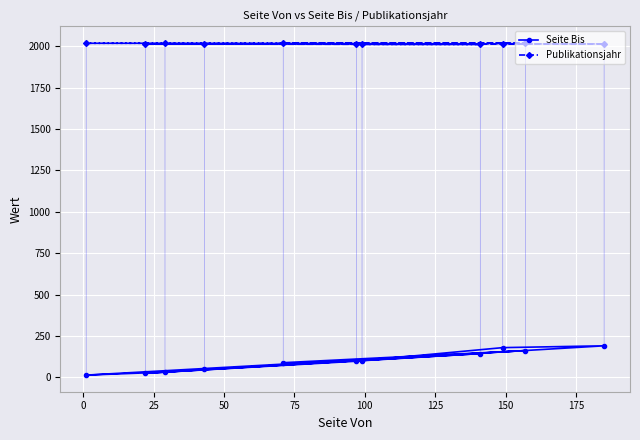

True or false: Publikationsjahr and Seite Bis intersect in this chart.

False